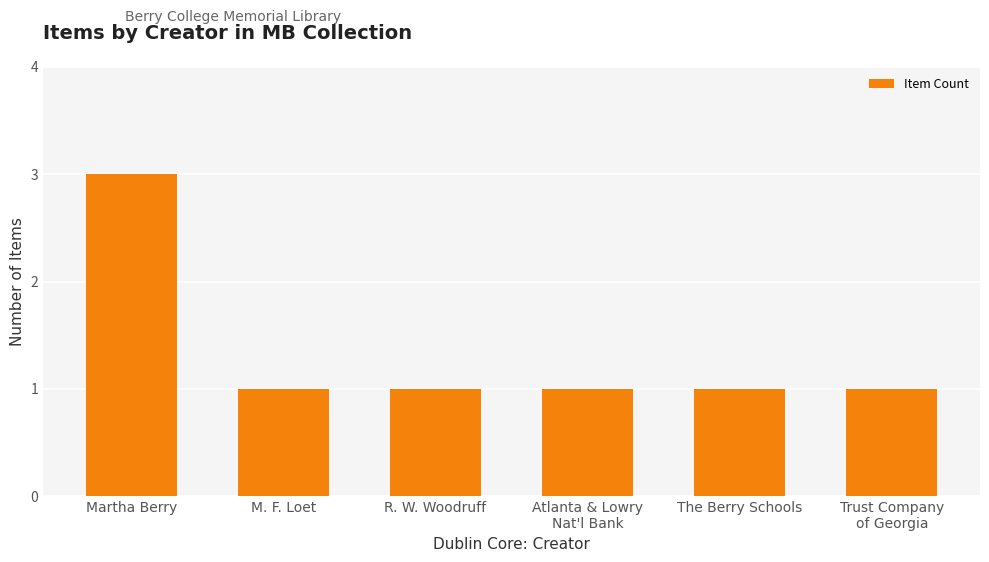

What is the change in value from Martha Berry to M. F. Loet?

-2